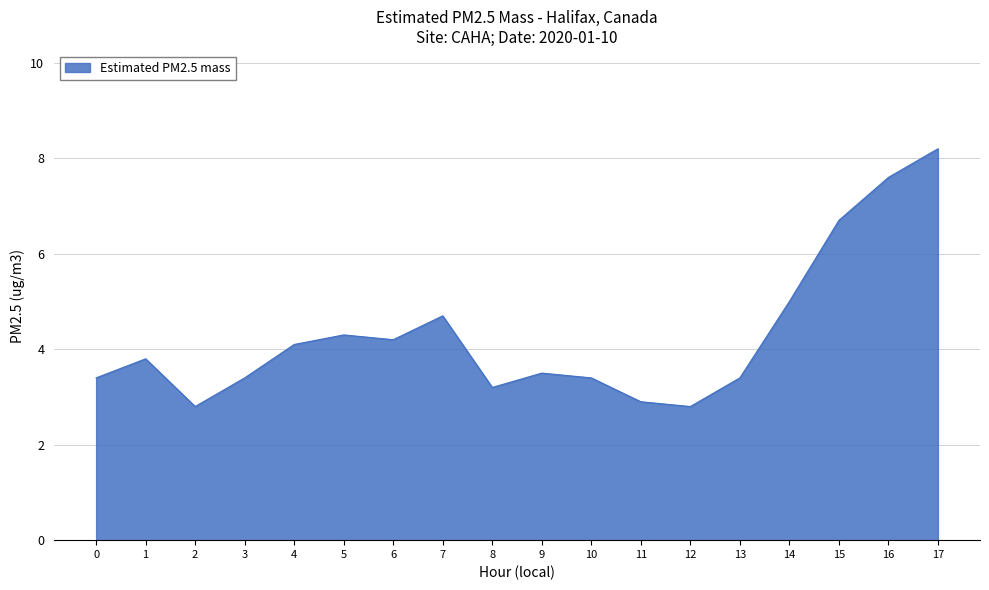

True or false: there are more than 2 points higher than both neighbors.

True